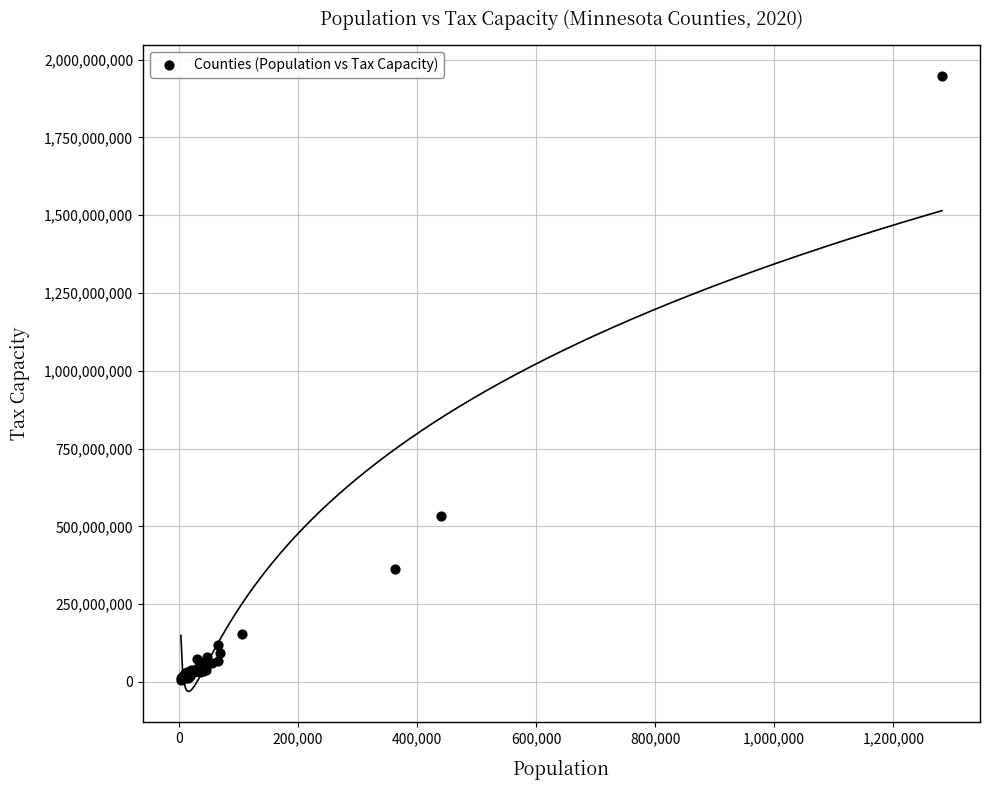

What Y value in the scatter plot is closest to 977671608?

532213159